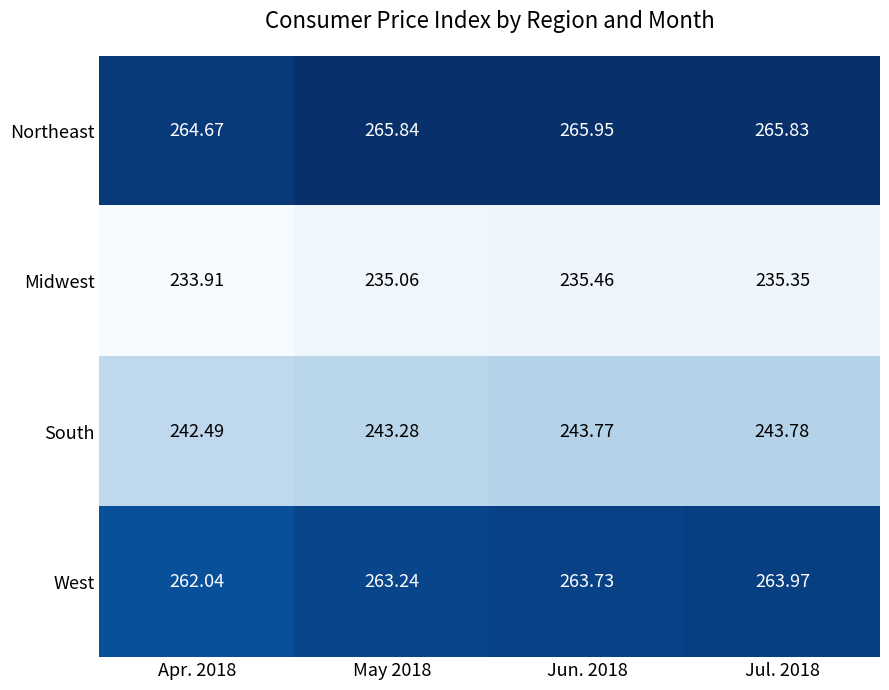

Between May 2018 and Jul. 2018, which series saw the biggest shift?

West